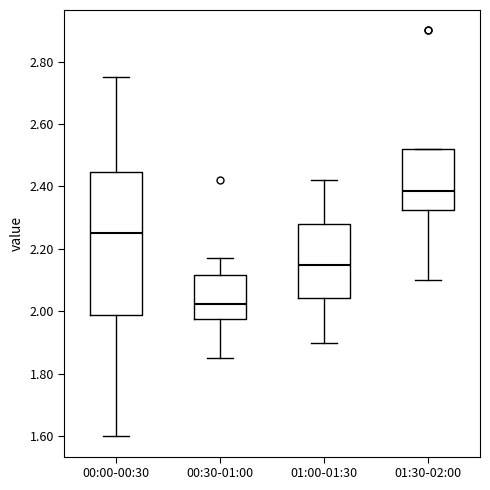

Reading left to right, read every box against the y-axis: the position of its median line, the range the box covers, and the ends of its whiskers. The values are not printed on the chart, so give them approximately, as read against the axis.

00:00-00:30: median 2.26, box 1.98 to 2.44, whiskers 1.60 to 2.76
00:30-01:00: median 2.02, box 1.98 to 2.12, whiskers 1.86 to 2.18
01:00-01:30: median 2.16, box 2.04 to 2.28, whiskers 1.90 to 2.42
01:30-02:00: median 2.38, box 2.32 to 2.52, whiskers 2.10 to 2.52